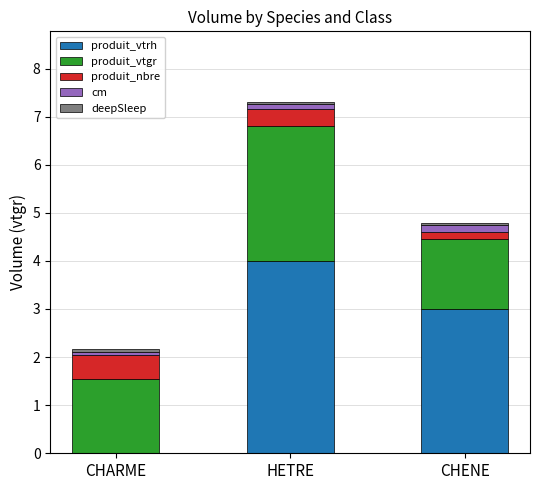

At which category is the sum across all series the highest?

HETRE